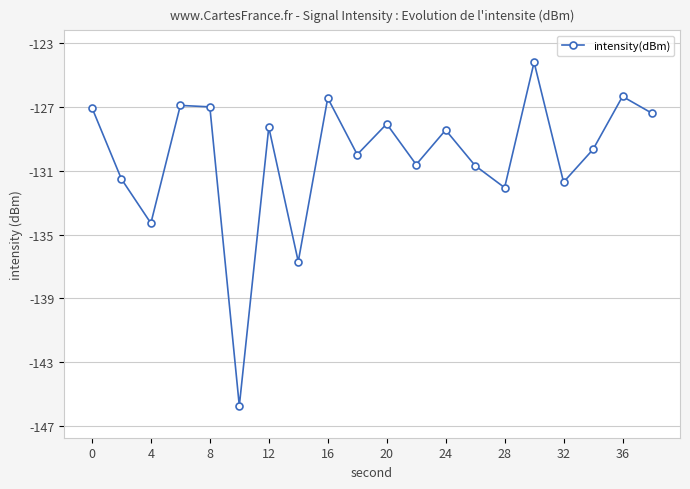

What is the maximum value shown in the chart?

-124.2